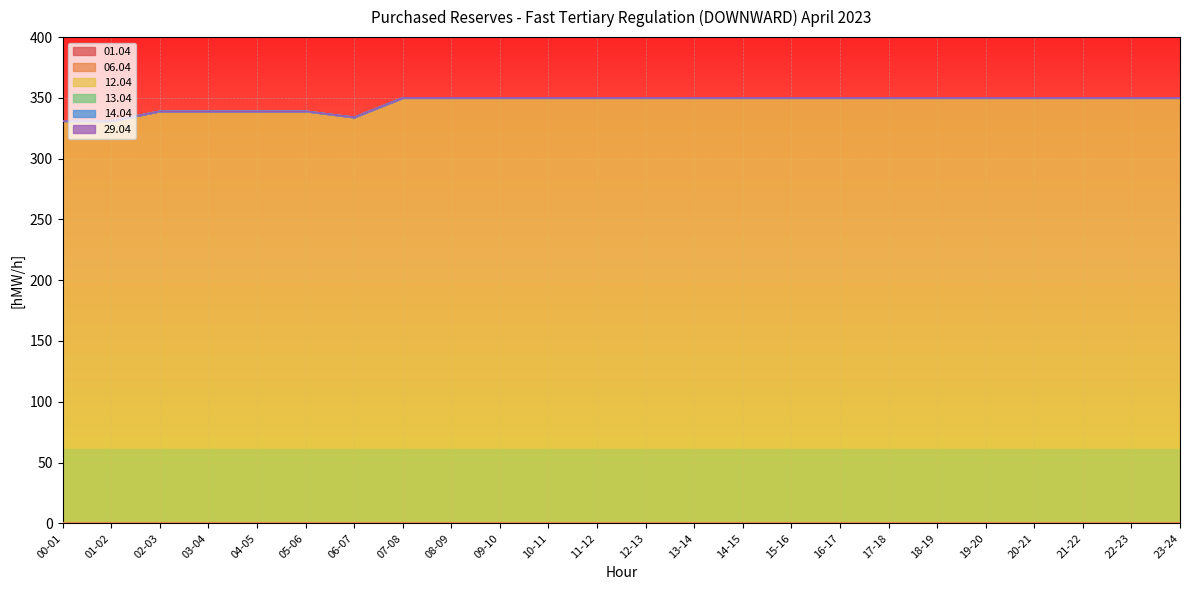

At how many categories does at least one series exceed 269?

24